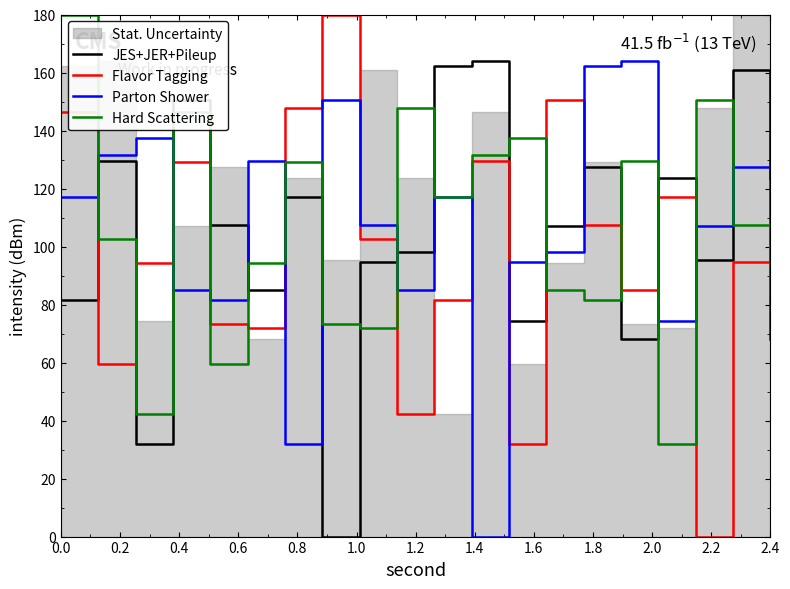

Is this an area chart (filled region under the line)?

No